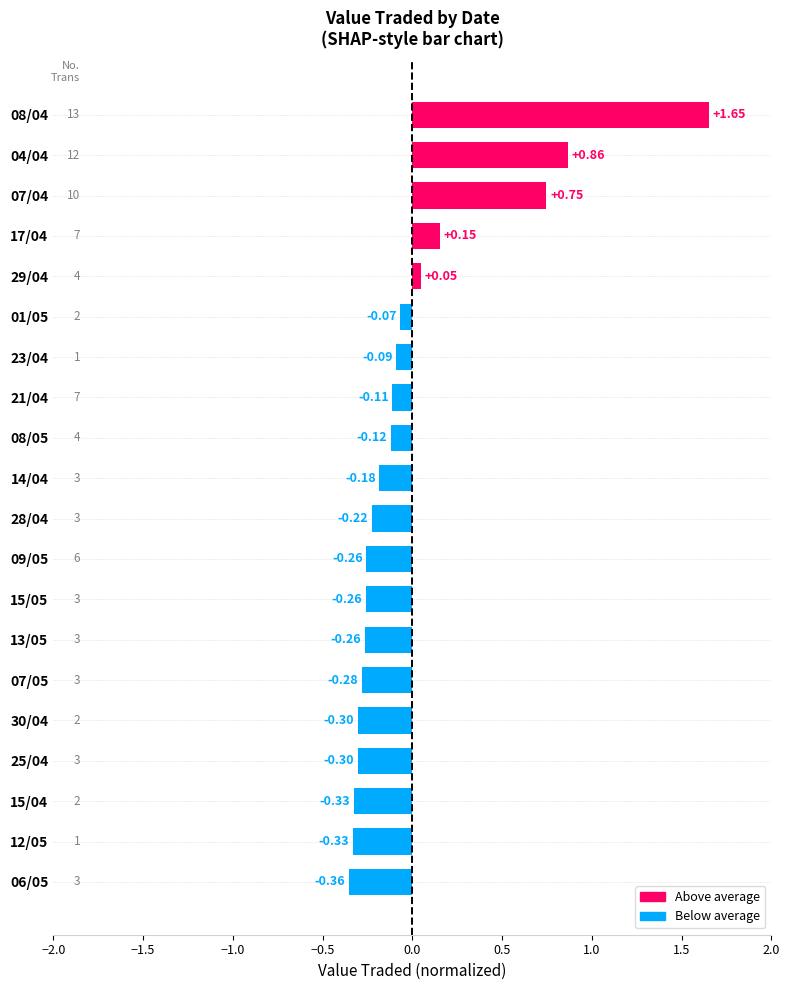

What is the difference between the maximum and second lowest values?

2.0